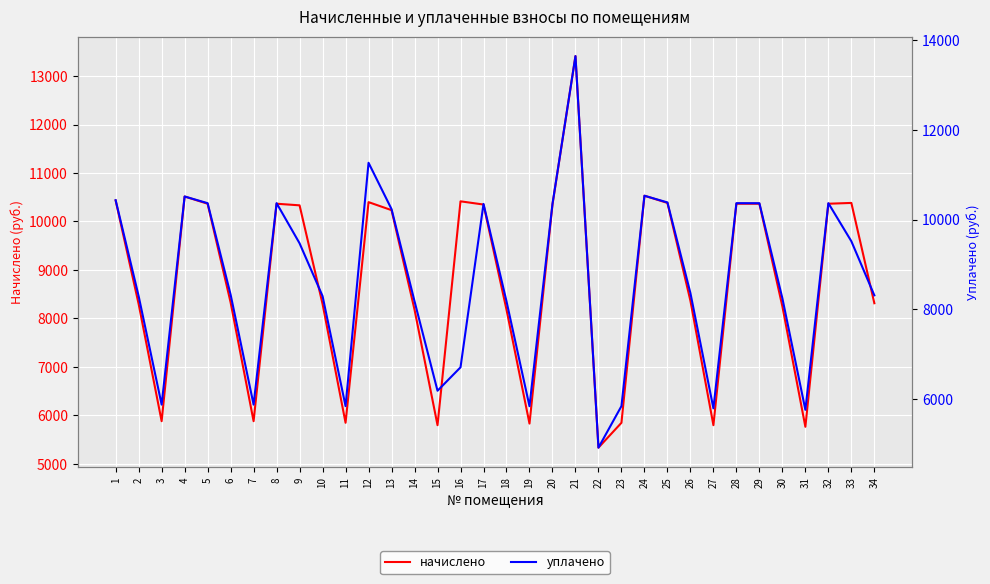

What are all the series names shown in the legend?

начислено, уплачено